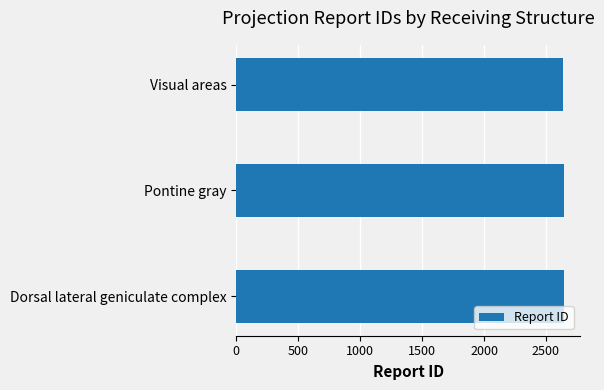

What is the ratio of the value at Dorsal lateral geniculate complex to the value at Pontine gray?

1.0